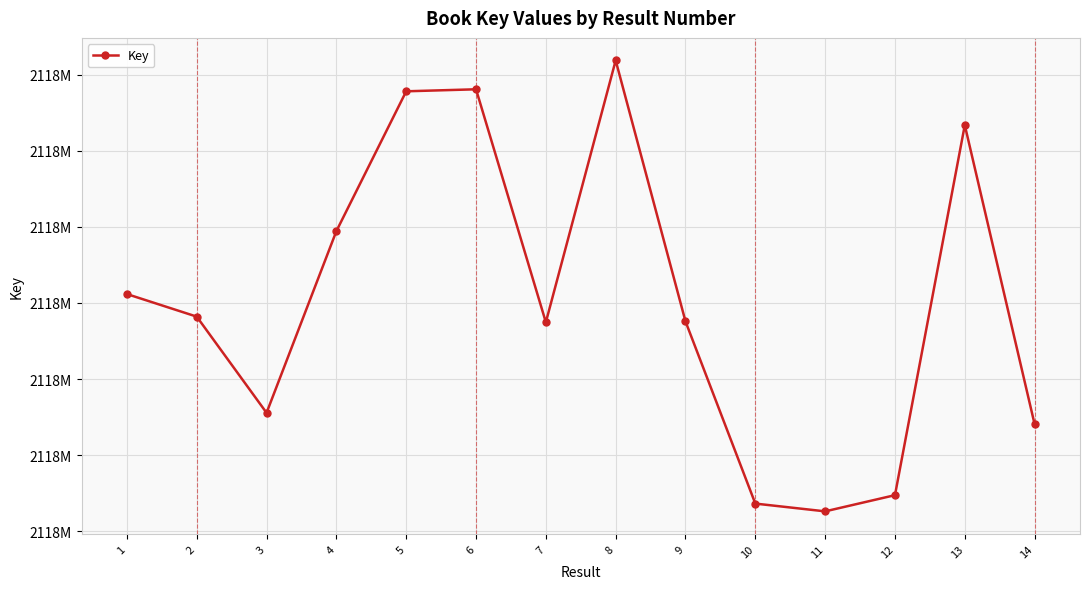

Is this an area chart (filled region under the line)?

No